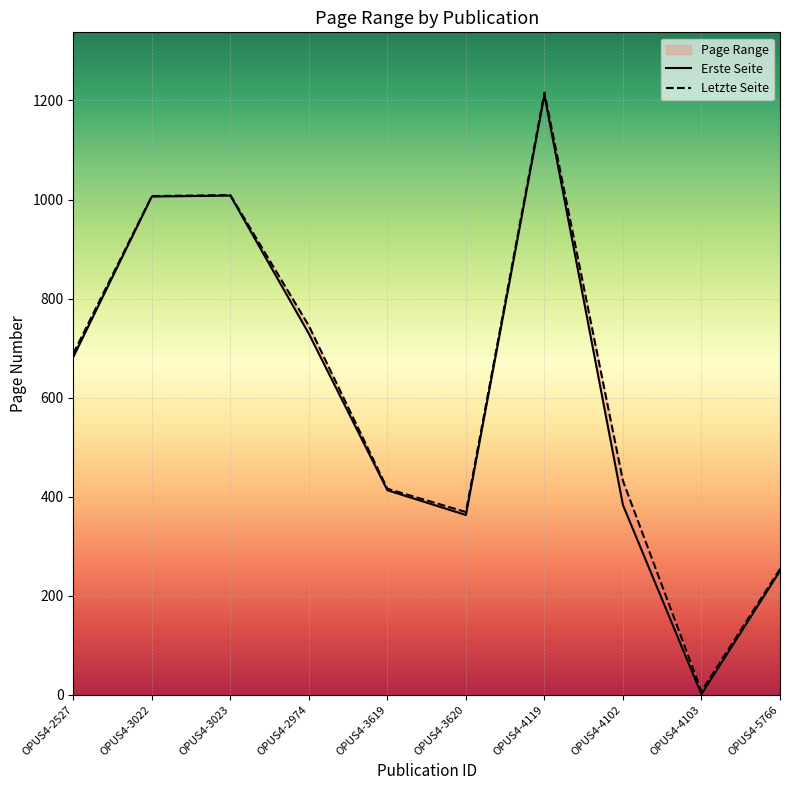

Which category has the highest value across all series?

OPUS4-4119